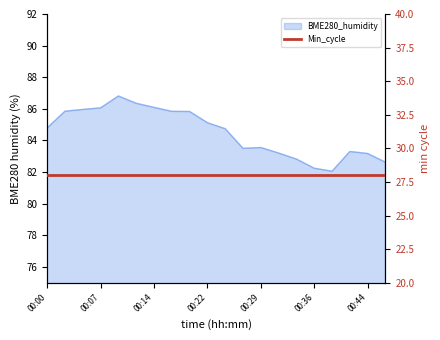

Rank the categories by value from lowest to highest.

00:39, 00:36, 00:46, 00:34, 00:44, 00:32, 00:41, 00:27, 00:29, 00:24, 00:00, 00:22, 00:19, 00:17, 00:02, 00:05, 00:07, 00:14, 00:12, 00:10